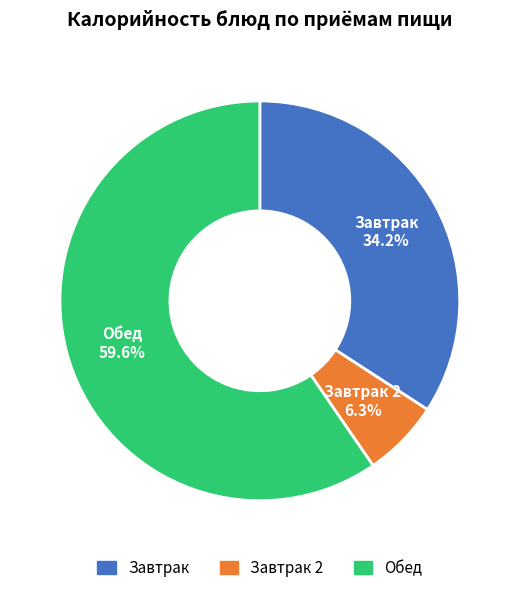

Is there any slice that represents more than half of the pie?

Yes